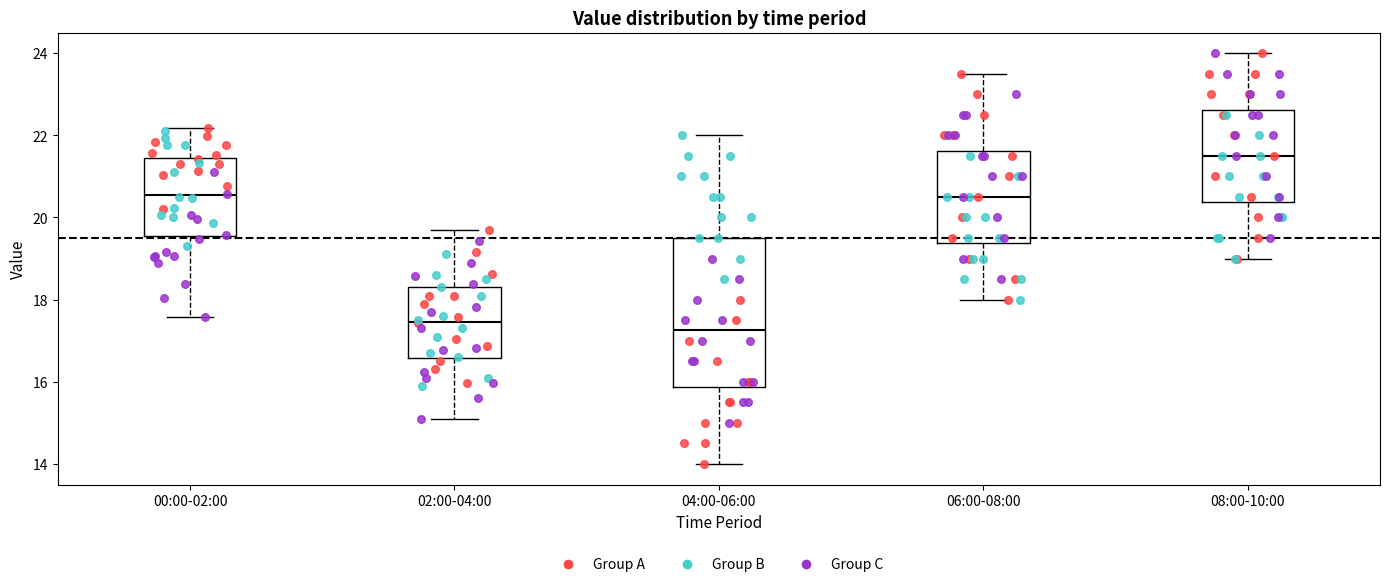

Which box is the tallest, from its lower edge to its upper edge?

04:00-06:00